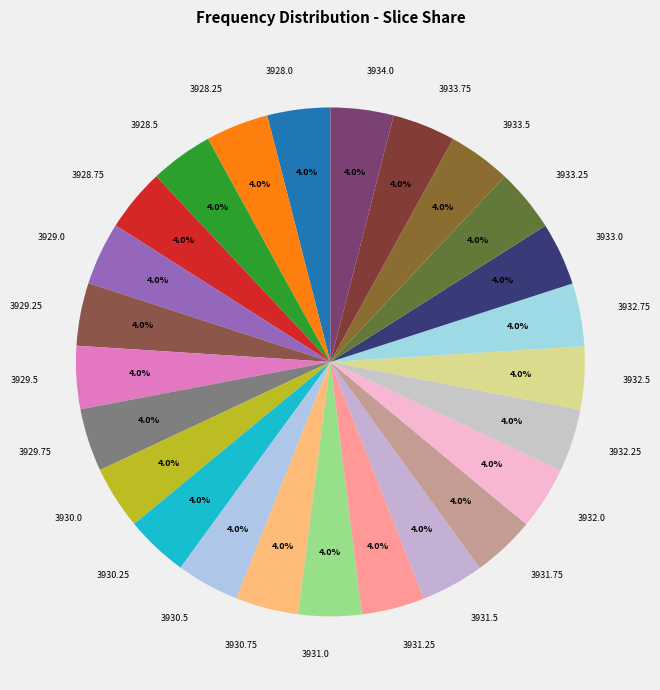

Is it true that 3929.0 is 4% of the pie?

True